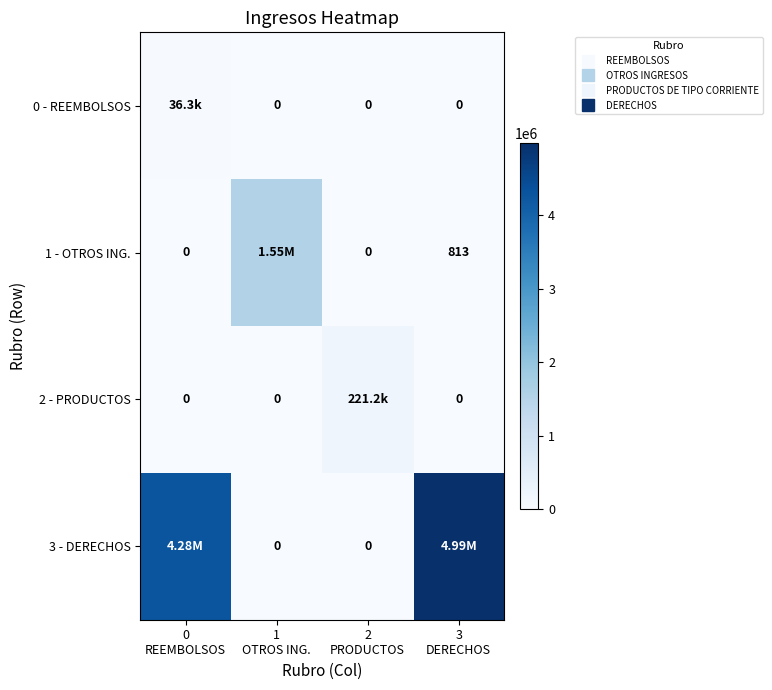

What is the average value of the 3 - DERECHOS series?

2316688.4